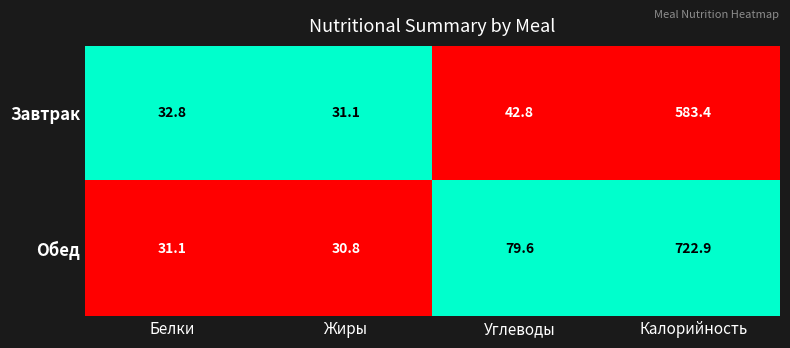

Reading left to right, list all the values displayed in this chart.

Завтрак: 32.8	31.1	42.8	583.4
Обед: 31.1	30.8	79.6	722.9